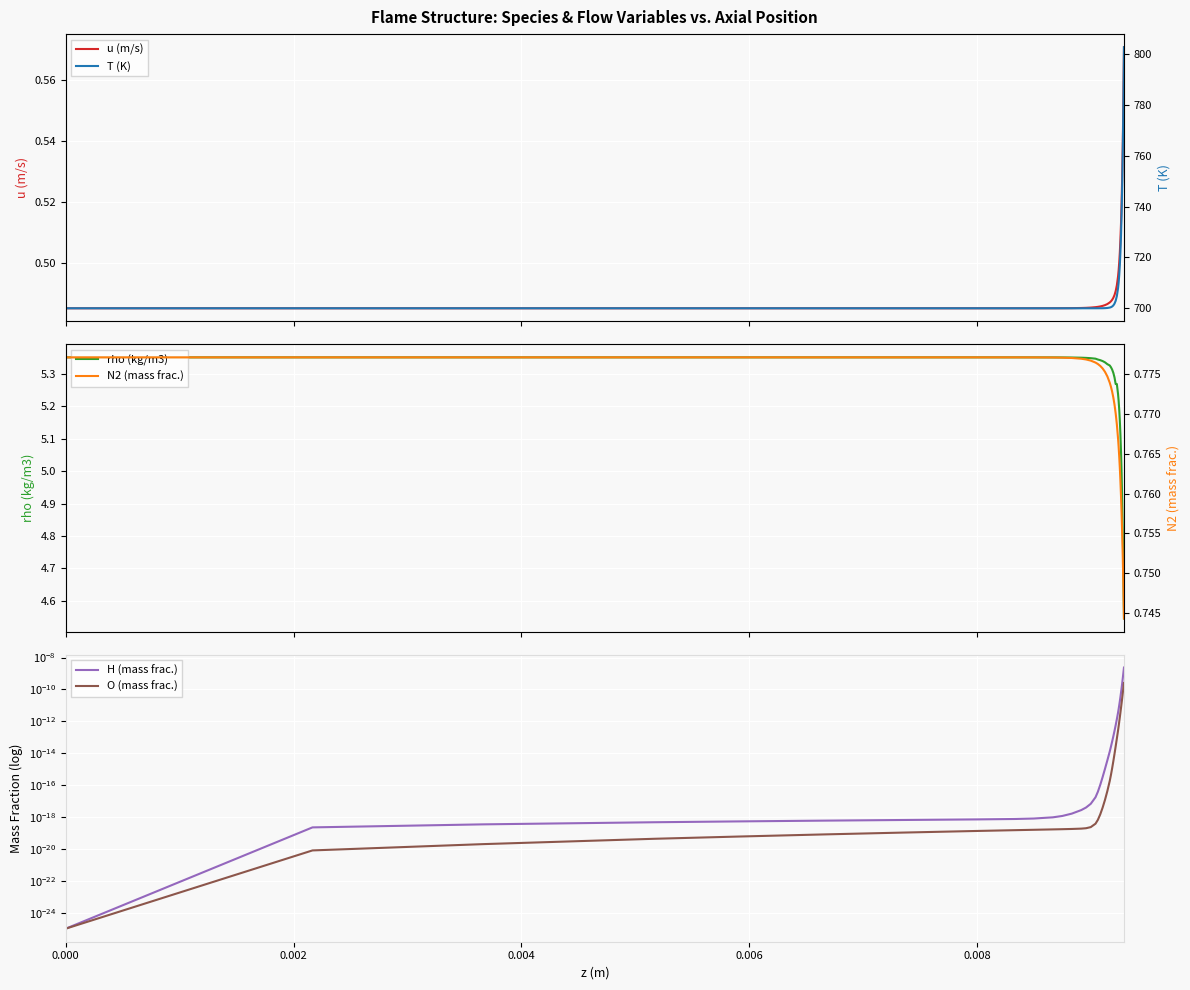

Reading left to right, list all the values displayed in this chart.

u (m/s): 0.5	0.5	0.5	0.5	0.5	0.5	0.5	0.5	0.5	0.5	0.5	0.5	0.5	0.5	0.5	0.5	0.5	0.5	0.5	0.5	0.5	0.5	0.5	0.5	0.5	0.5	0.5	0.5	0.5	0.5	0.5	0.5	0.5	0.5	0.5	0.5	0.5	0.5	0.6	0.6
rho (kg/m3): 5.4	5.4	5.4	5.4	5.4	5.4	5.4	5.4	5.4	5.4	5.4	5.4	5.4	5.3	5.3	5.3	5.3	5.3	5.3	5.3	5.3	5.3	5.3	5.3	5.3	5.3	5.3	5.3	5.3	5.2	5.2	5.2	5.2	5.1	5.1	5.0	4.9	4.8	4.7	4.5
H (mass frac.): 0.0	0.0	0.0	0.0	0.0	0.0	0.0	0.0	0.0	0.0	0.0	0.0	0.0	0.0	0.0	0.0	0.0	0.0	0.0	0.0	0.0	0.0	0.0	0.0	0.0	0.0	0.0	0.0	0.0	0.0	0.0	0.0	0.0	0.0	0.0	0.0	0.0	0.0	0.0	0.0
O (mass frac.): 0.0	0.0	0.0	0.0	0.0	0.0	0.0	0.0	0.0	0.0	0.0	0.0	0.0	0.0	0.0	0.0	0.0	0.0	0.0	0.0	0.0	0.0	0.0	0.0	0.0	0.0	0.0	0.0	0.0	0.0	0.0	0.0	0.0	0.0	0.0	0.0	0.0	0.0	0.0	0.0
T (K): 700.0	700.0	700.0	700.0	700.0	700.0	700.0	700.0	700.0	700.0	700.0	700.0	700.0	700.0	700.0	700.0	700.0	700.0	700.0	700.0	700.1	700.1	700.3	700.4	700.7	701.1	701.8	702.9	704.8	707.9	710.1	713.1	716.9	722.0	728.5	737.0	748.0	762.1	780.0	802.7
N2 (mass frac.): 0.8	0.8	0.8	0.8	0.8	0.8	0.8	0.8	0.8	0.8	0.8	0.8	0.8	0.8	0.8	0.8	0.8	0.8	0.8	0.8	0.8	0.8	0.8	0.8	0.8	0.8	0.8	0.8	0.8	0.8	0.8	0.8	0.8	0.8	0.8	0.8	0.8	0.8	0.7	0.7